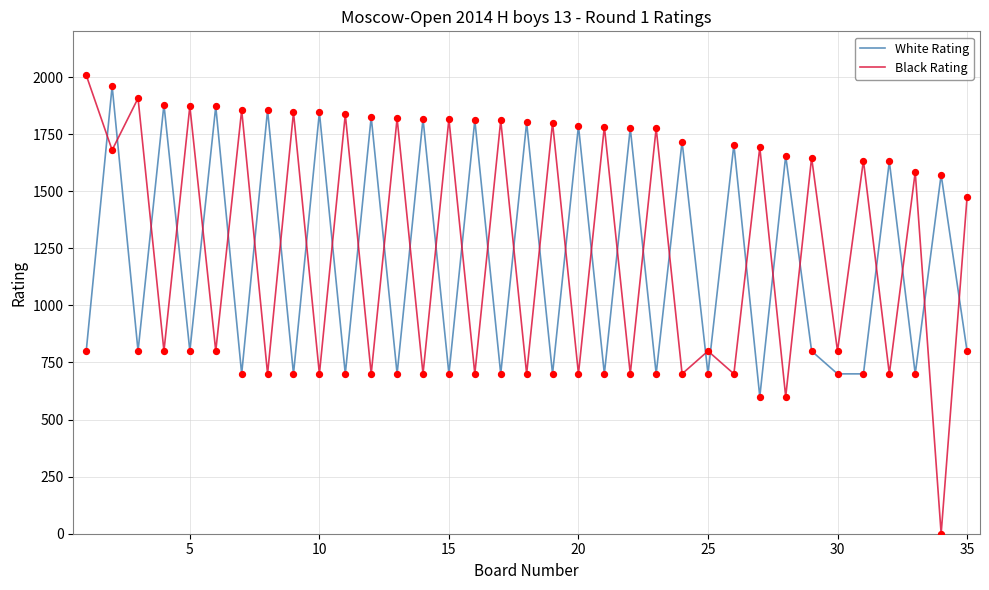

At how many categories does at least one series exceed 486?

35